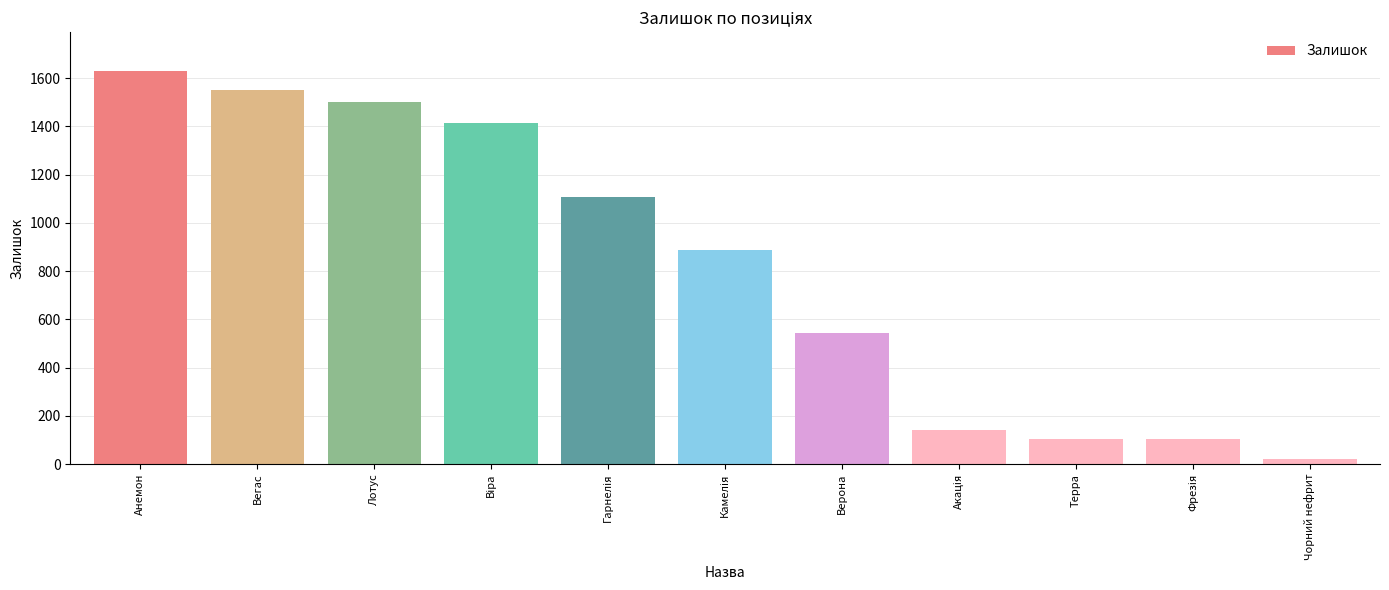

What is the average value?

818